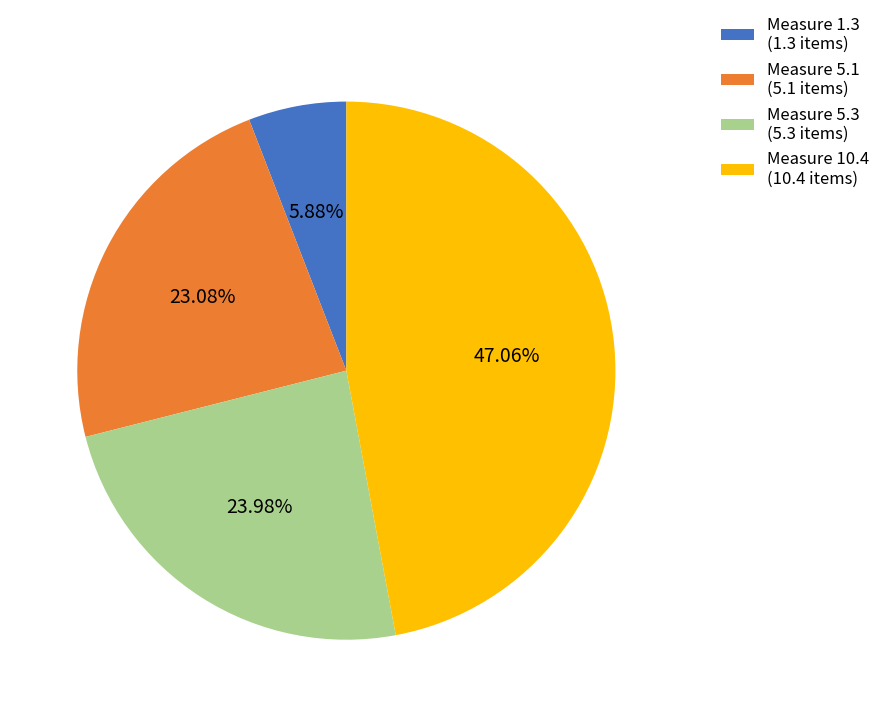

Is there any slice that represents more than half of the pie?

No